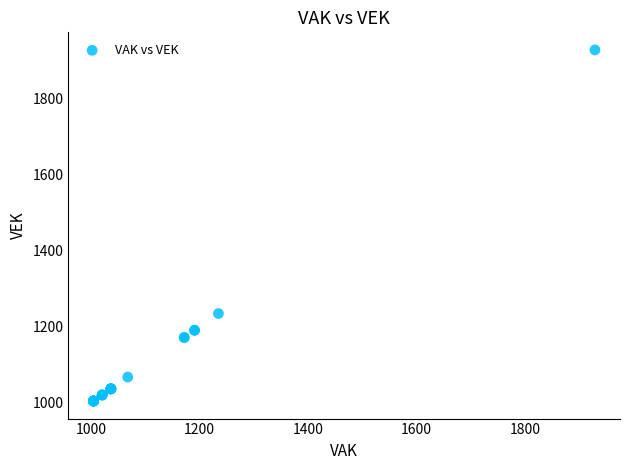

What Y value in the scatter plot is closest to 1466?

1235